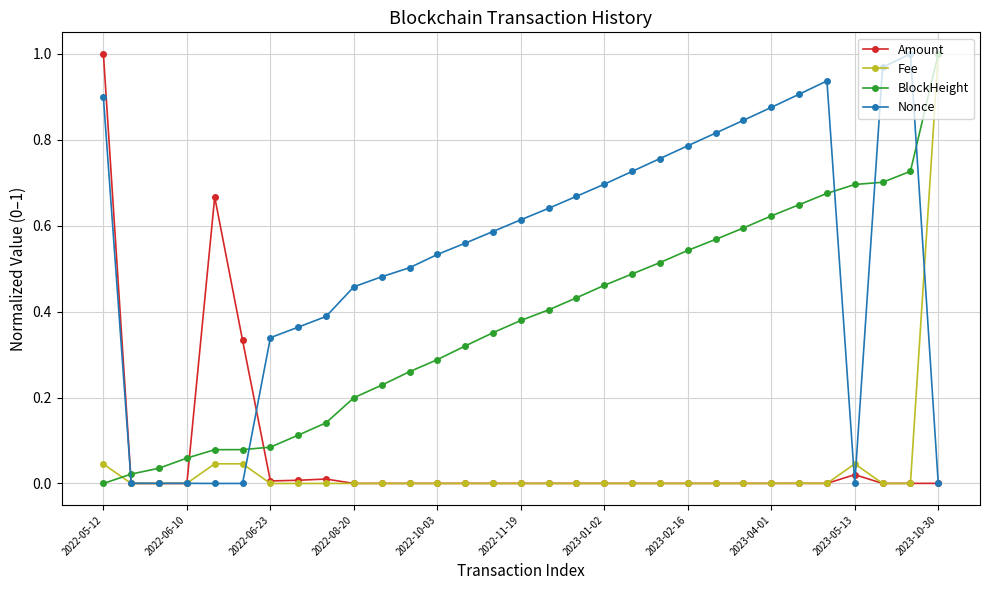

How many lines are shown in the chart?

4